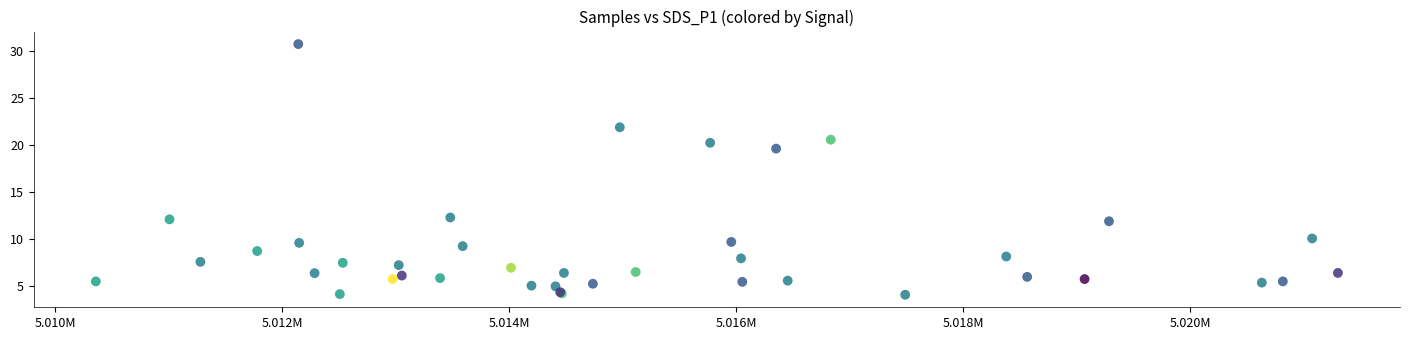

What Y value in the scatter plot is closest to 17?

19.6